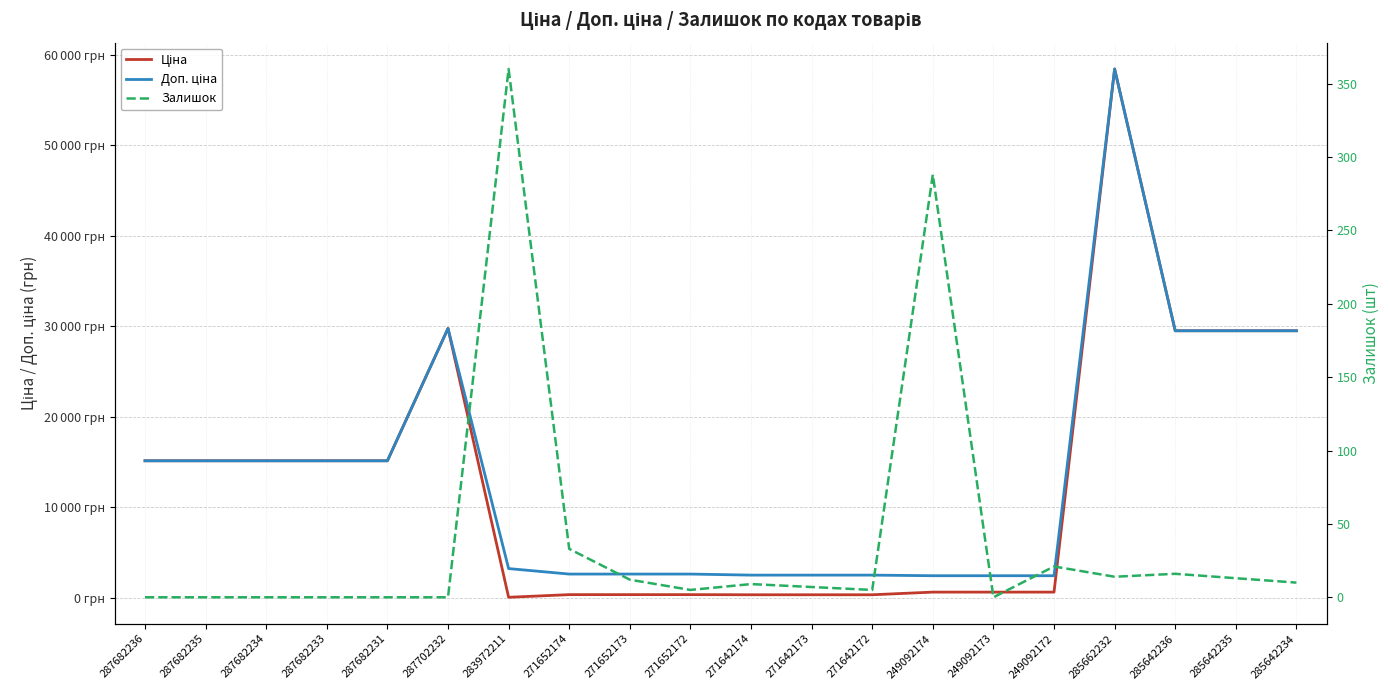

What is the spread (max minus min) of values at 285642236?

29475.5